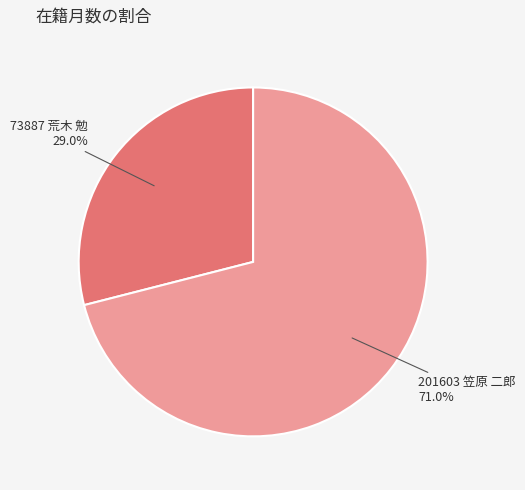

Is there a majority slice in this chart?

Yes